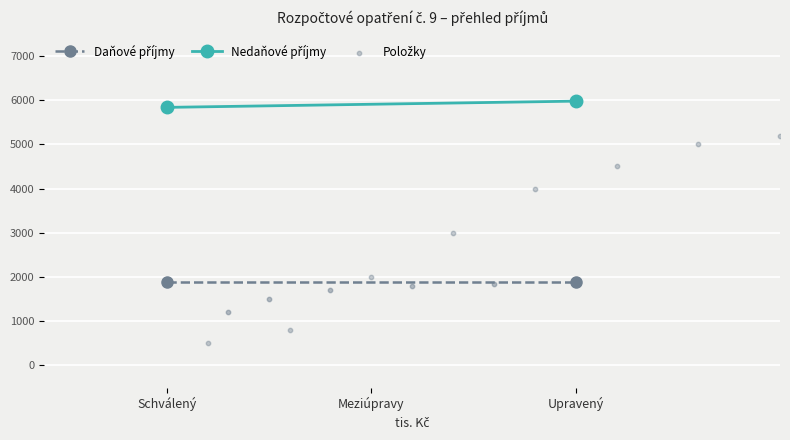

Is the value of Daňové příjmy at Upravený rozpočet greater than the value of Nedaňové příjmy at Upravený rozpočet?

No